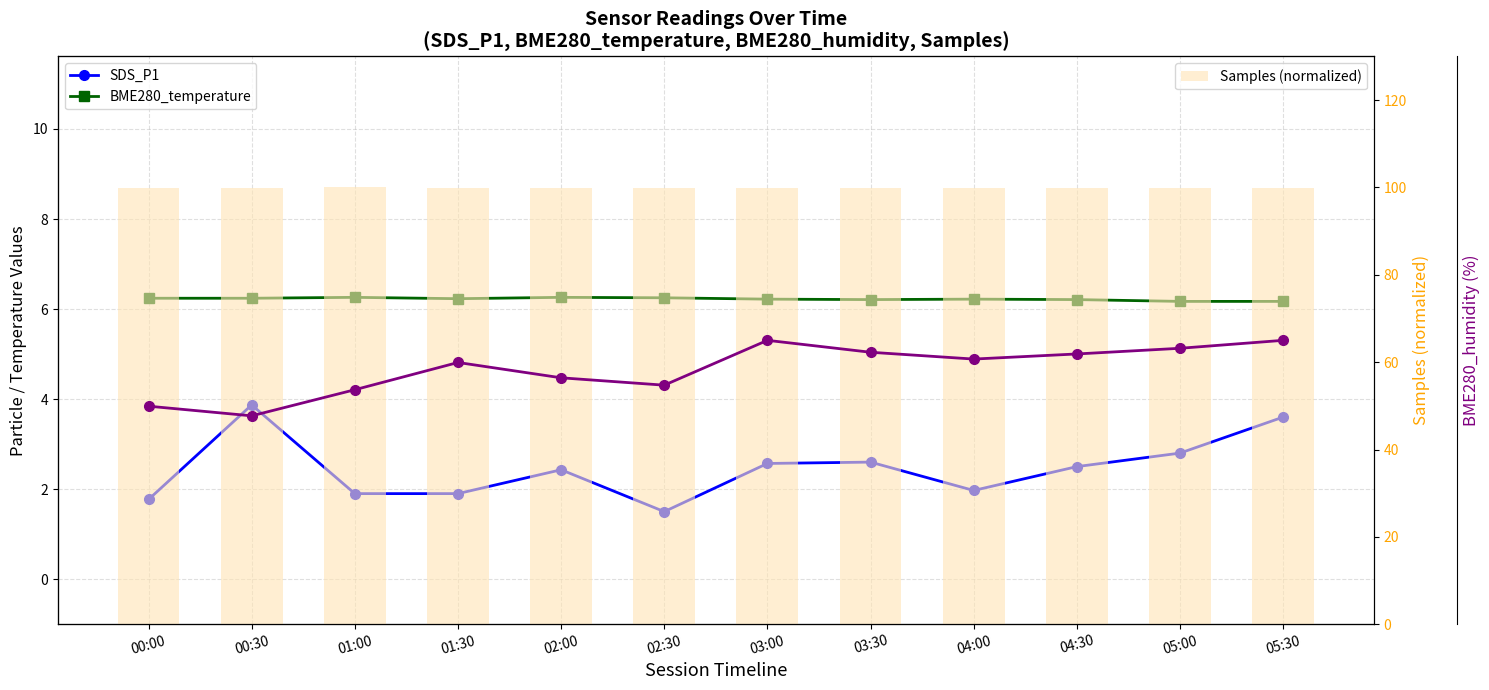

What is the smallest value displayed?

1.5